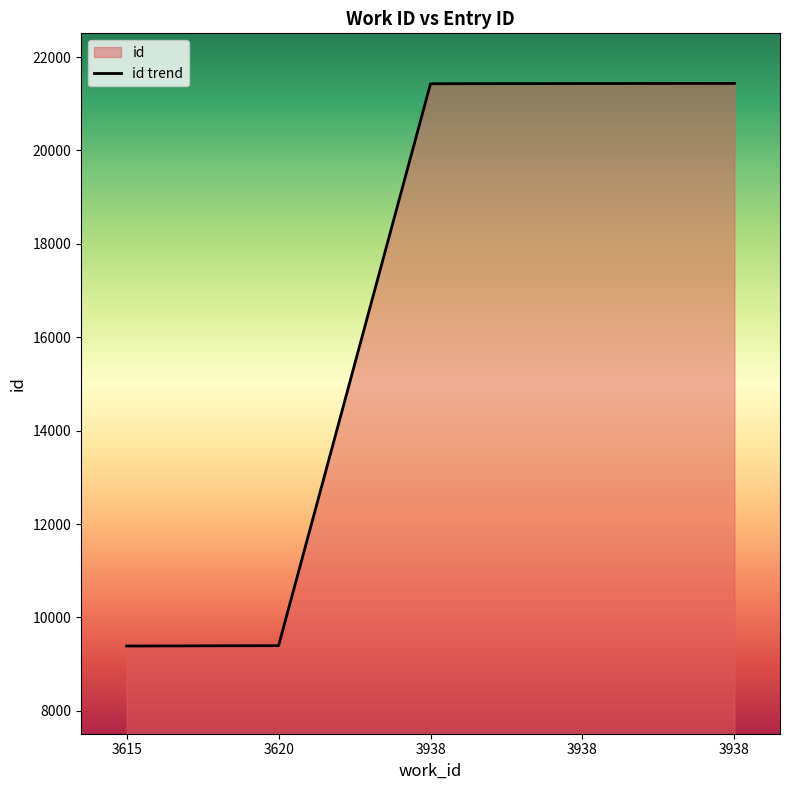

What is the approximate value at 3620, to the nearest 50?

9400